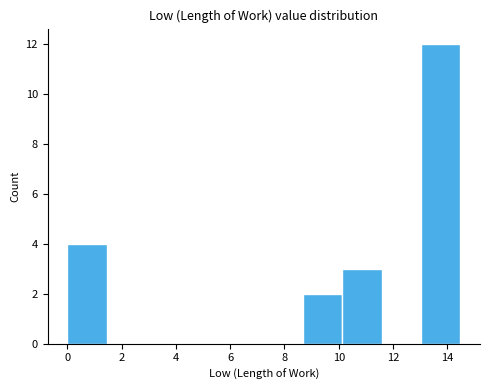

How tall is the bar that spans 10.2 to 11.6 on the x-axis? Neither the bar edges nor the heights are printed on the chart, so give them approximately, as read against the axes.

3